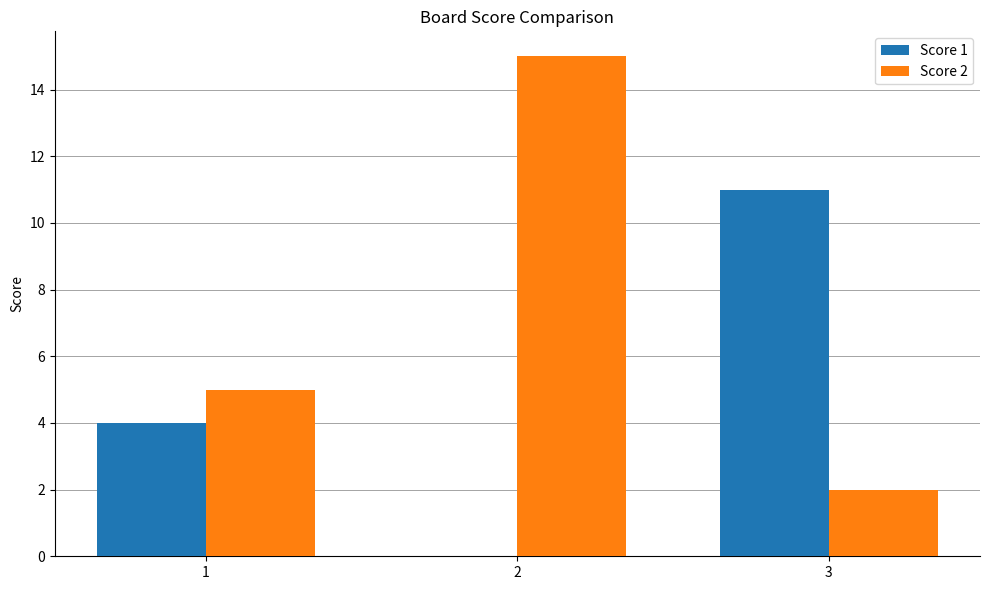

How many categories are shown in the chart?

3